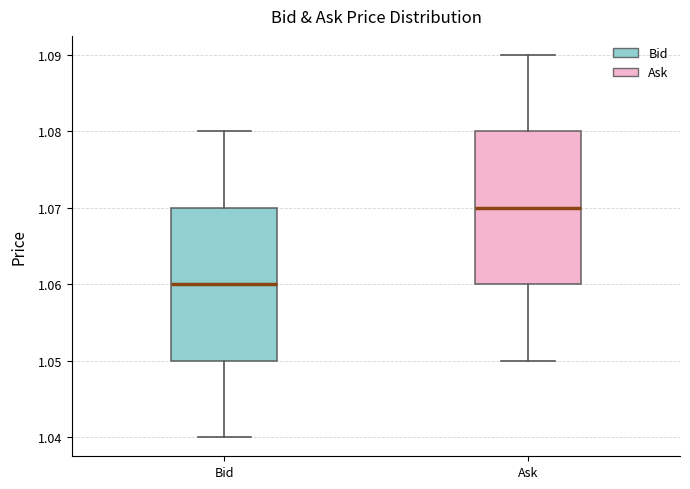

Reading left to right, transcribe this box plot: for each box, give where its median line is, the range the box spans, and where its two whiskers end, as read against the y-axis. The values are not printed on the chart, so give them approximately, as read against the axis.

Bid: median 1.06, box 1.05 to 1.07, whiskers 1.04 to 1.08
Ask: median 1.07, box 1.06 to 1.08, whiskers 1.05 to 1.09